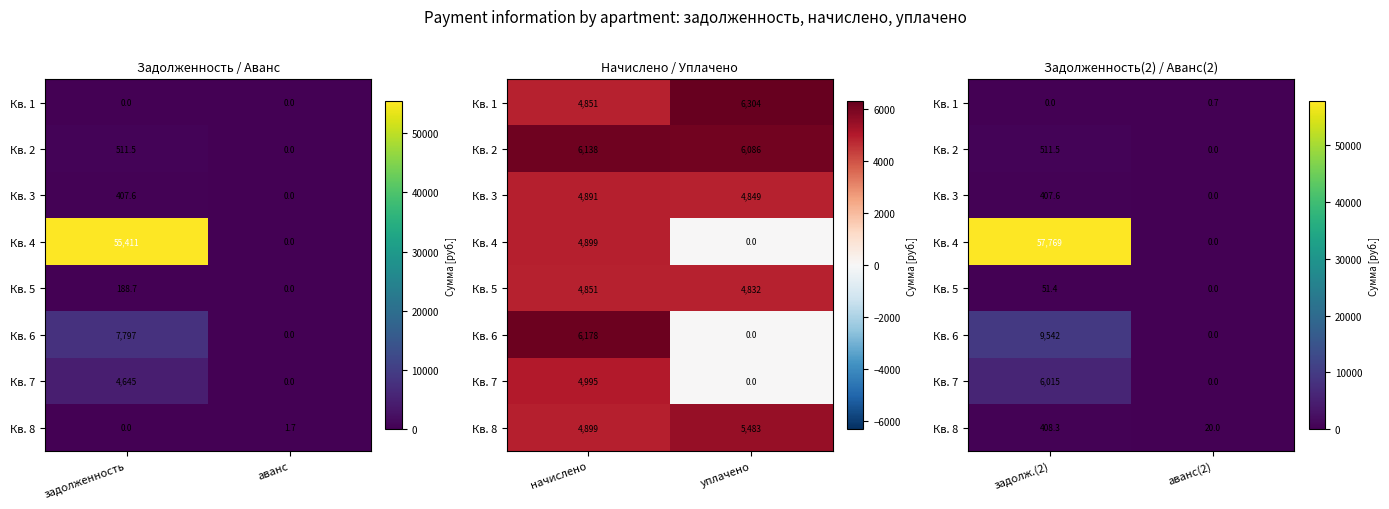

The value of Кв. 3 at аванс(2) is 0.0. True or false?

True